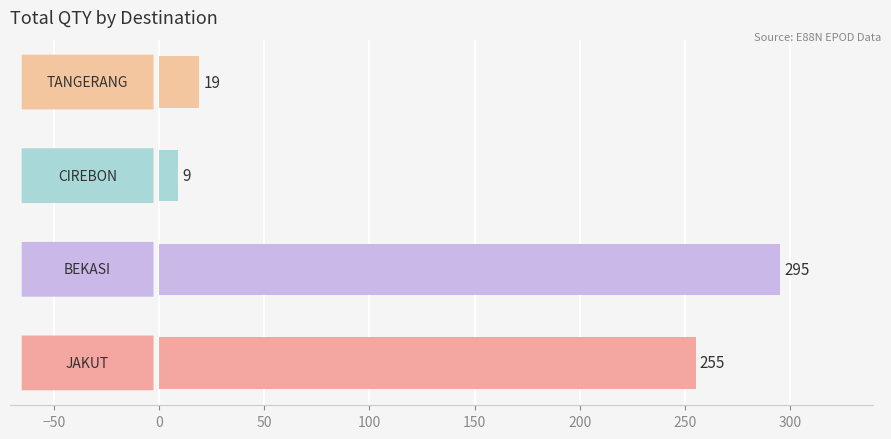

How many series are shown in this chart?

1